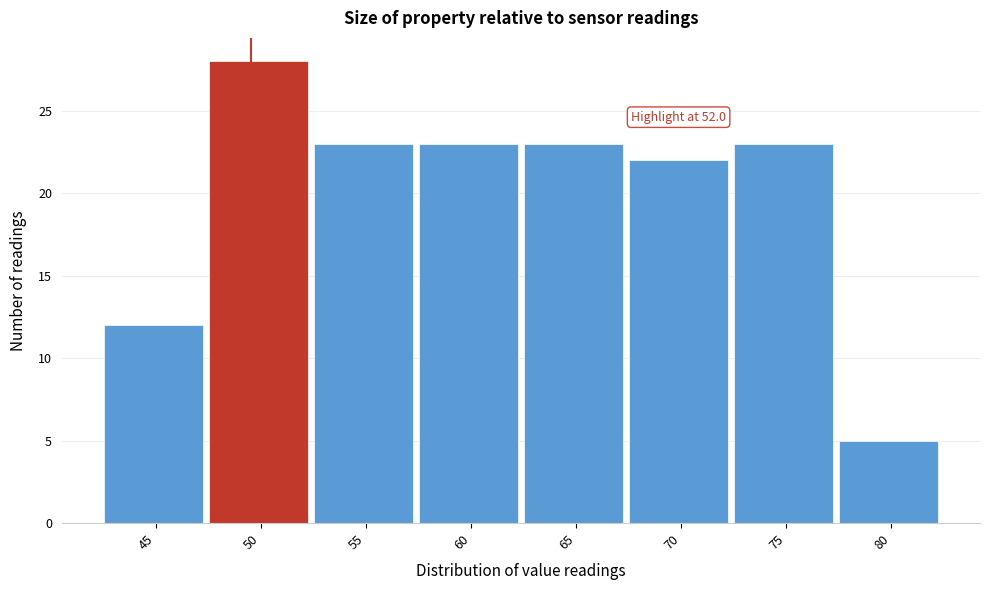

Reading left to right, transcribe all the data shown in this chart.

45=12	50=28	55=23	60=23	65=23	70=22	75=23	80=5